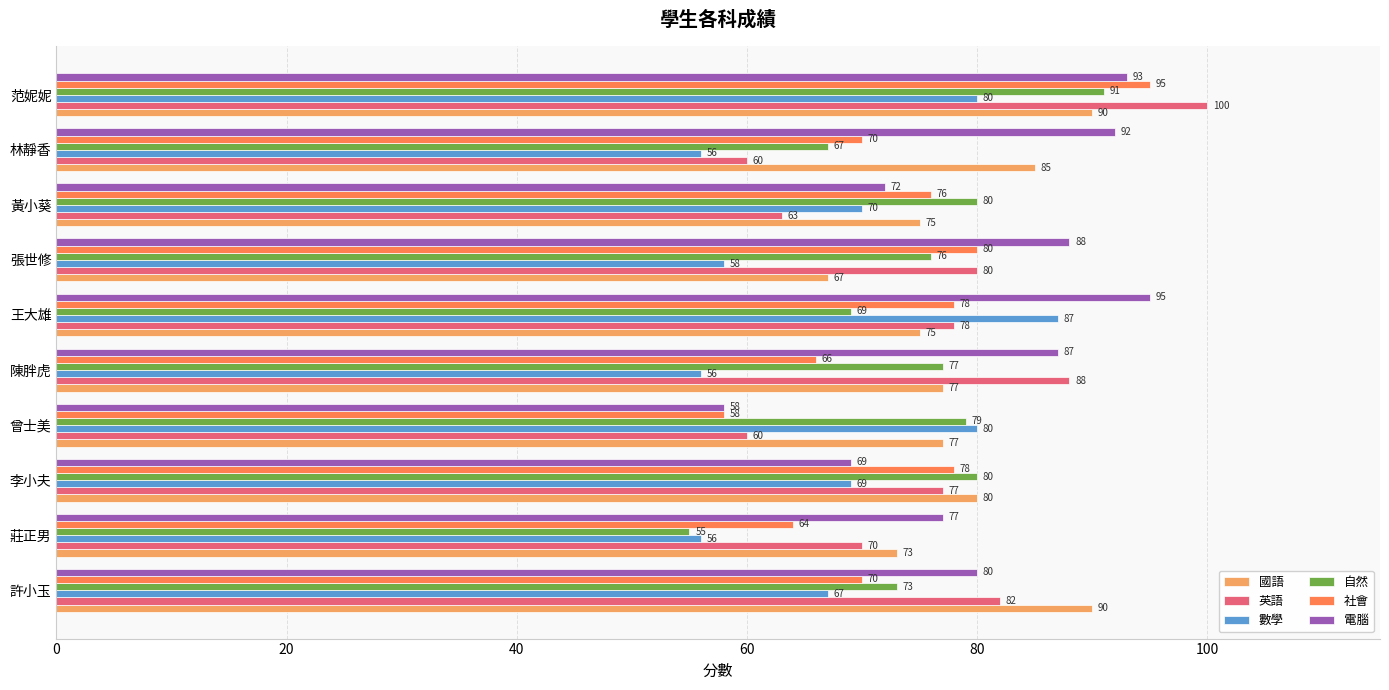

How many values in the 國語 series are below 77?

4